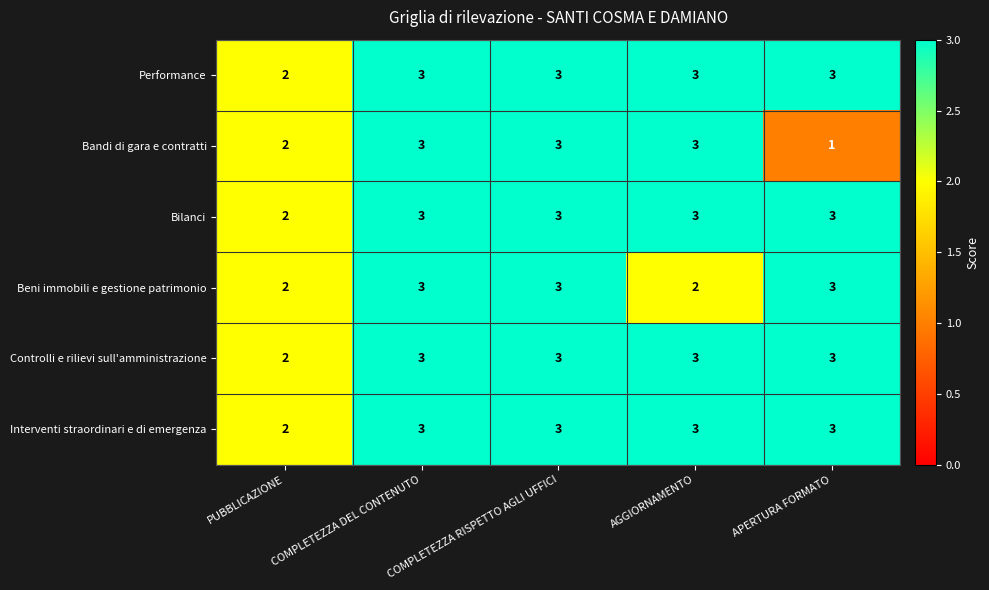

What is the sum of all Performance values?

14